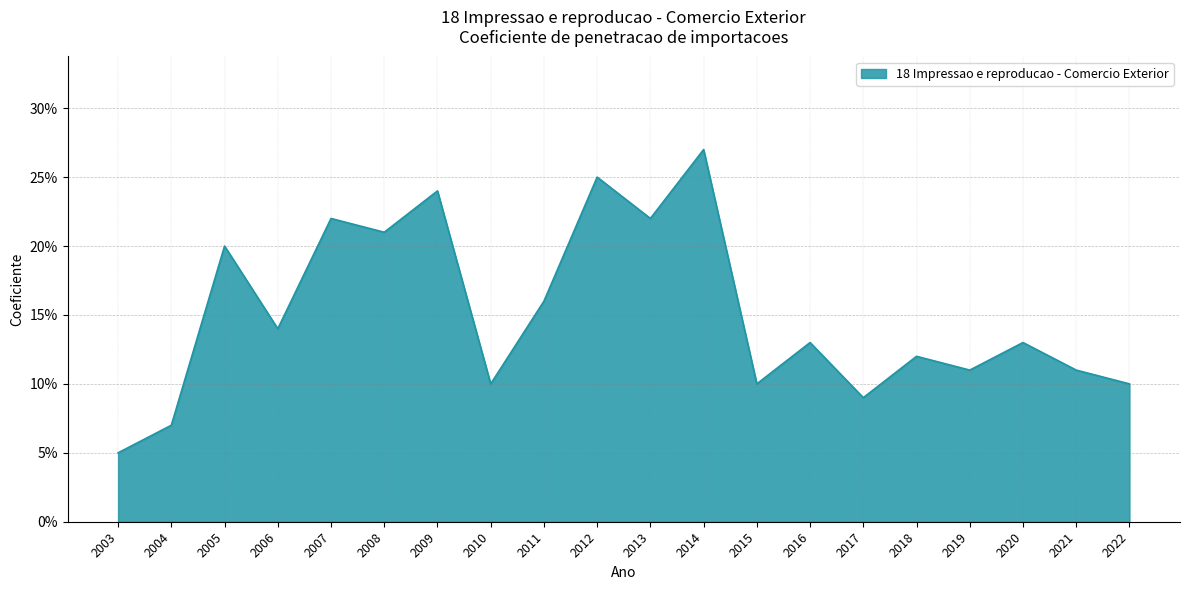

Between 2014 and 2005, which is larger?

2014